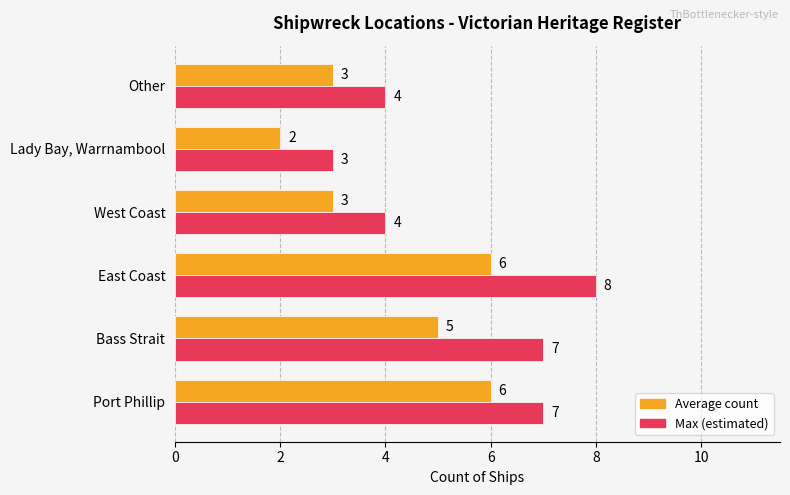

Which series has the largest total across all categories?

Max (estimated)